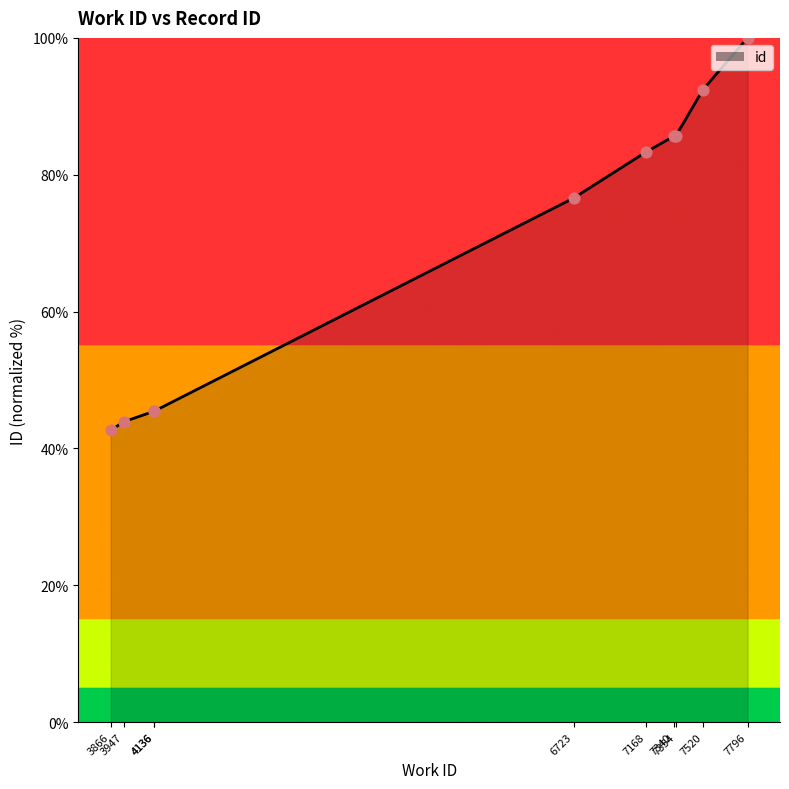

What is the change in value from 3947 to 7520?

+48.5